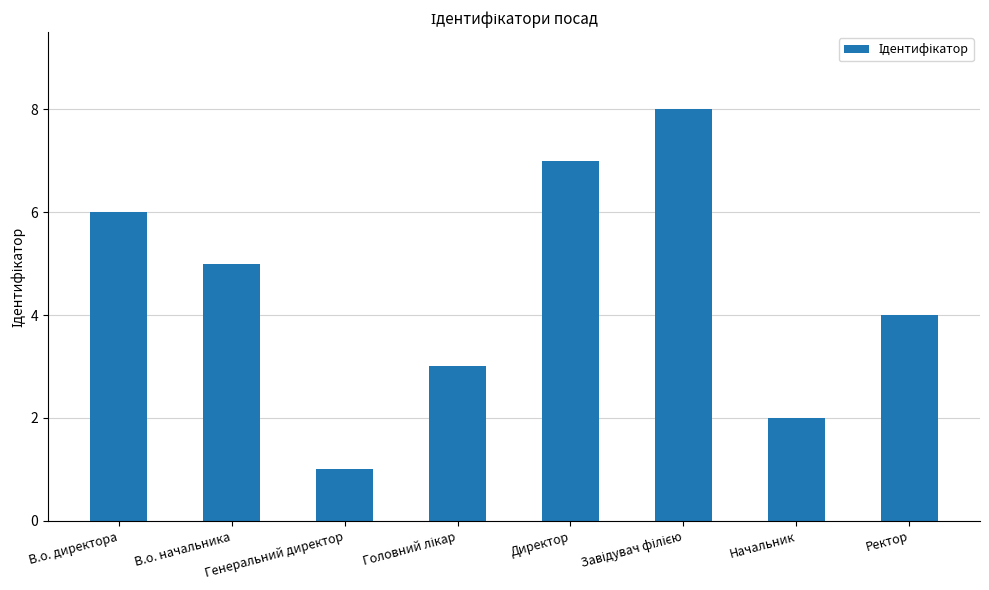

The value at Генеральний директор is 1. True or false?

True